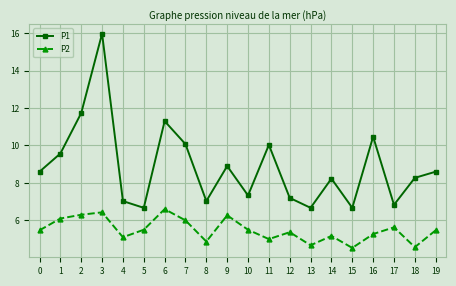

What is the highest value of the P1 series?

16.0